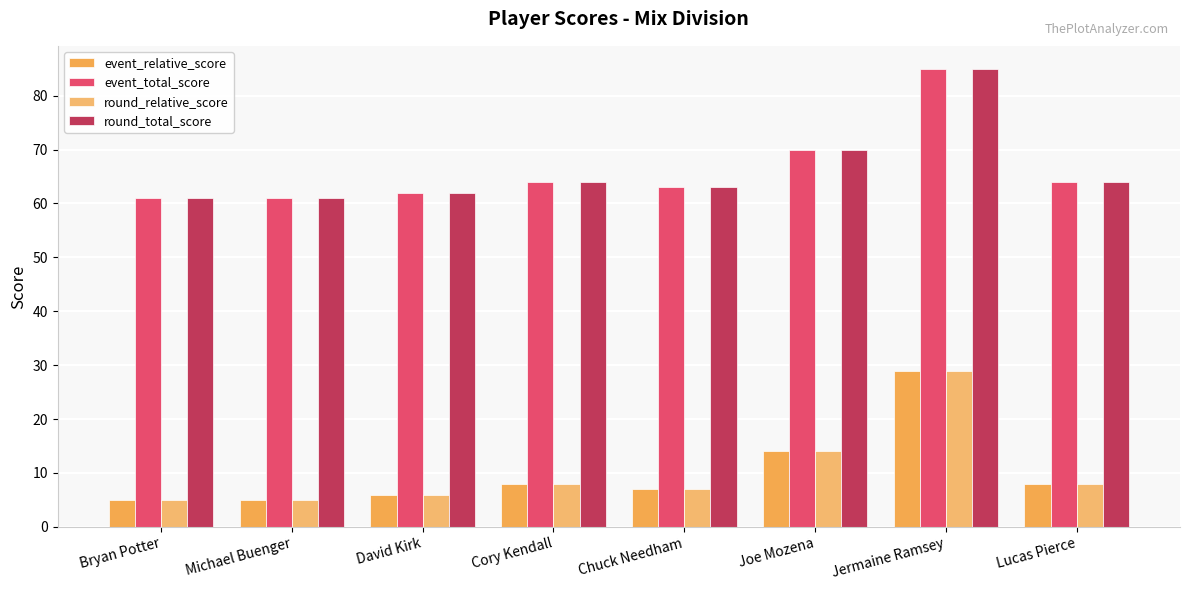

At Bryan Potter, list the series in order from smallest to largest.

event_relative_score, round_relative_score, event_total_score, round_total_score